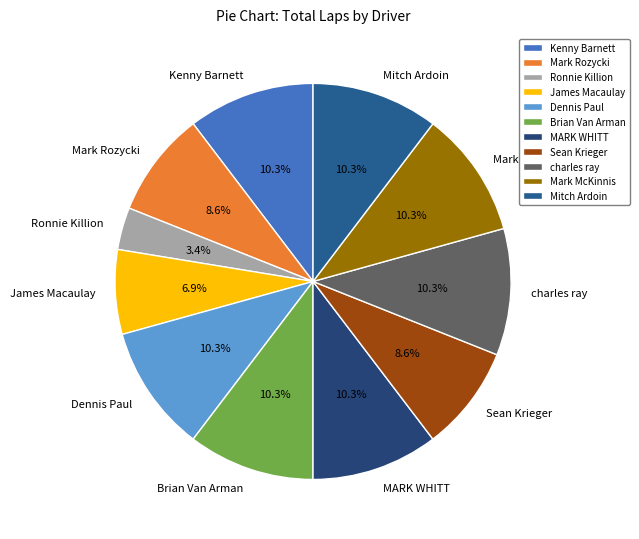

To the nearest percent, what is the average slice percentage?

9%